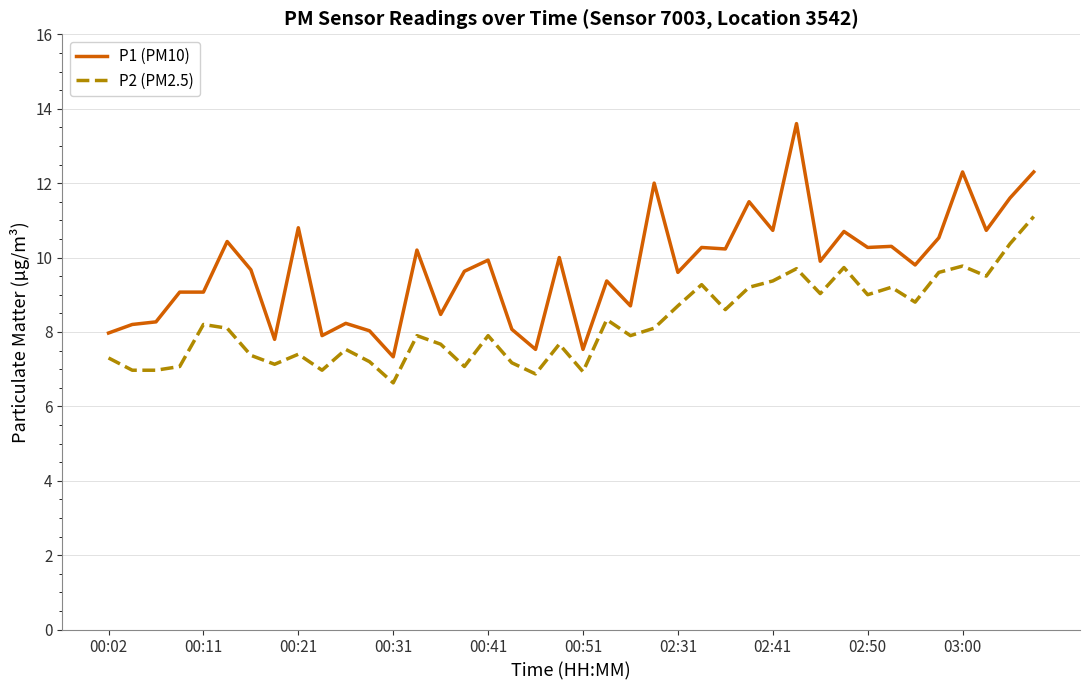

Which series has the largest total across all categories?

P1 (PM10)